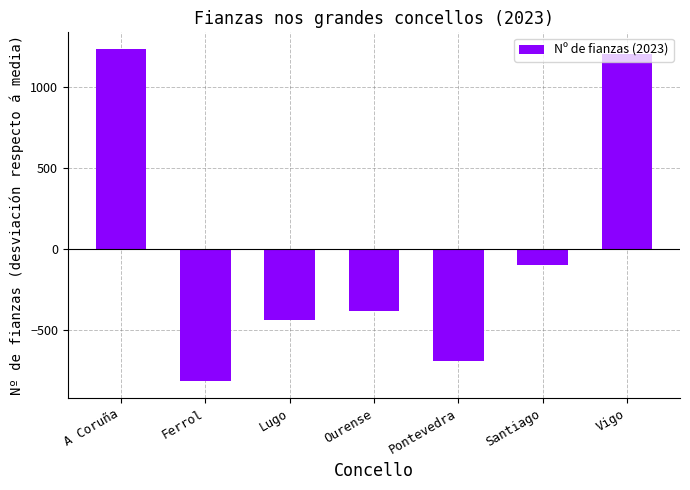

Between Ferrol and Lugo, which is larger?

Lugo